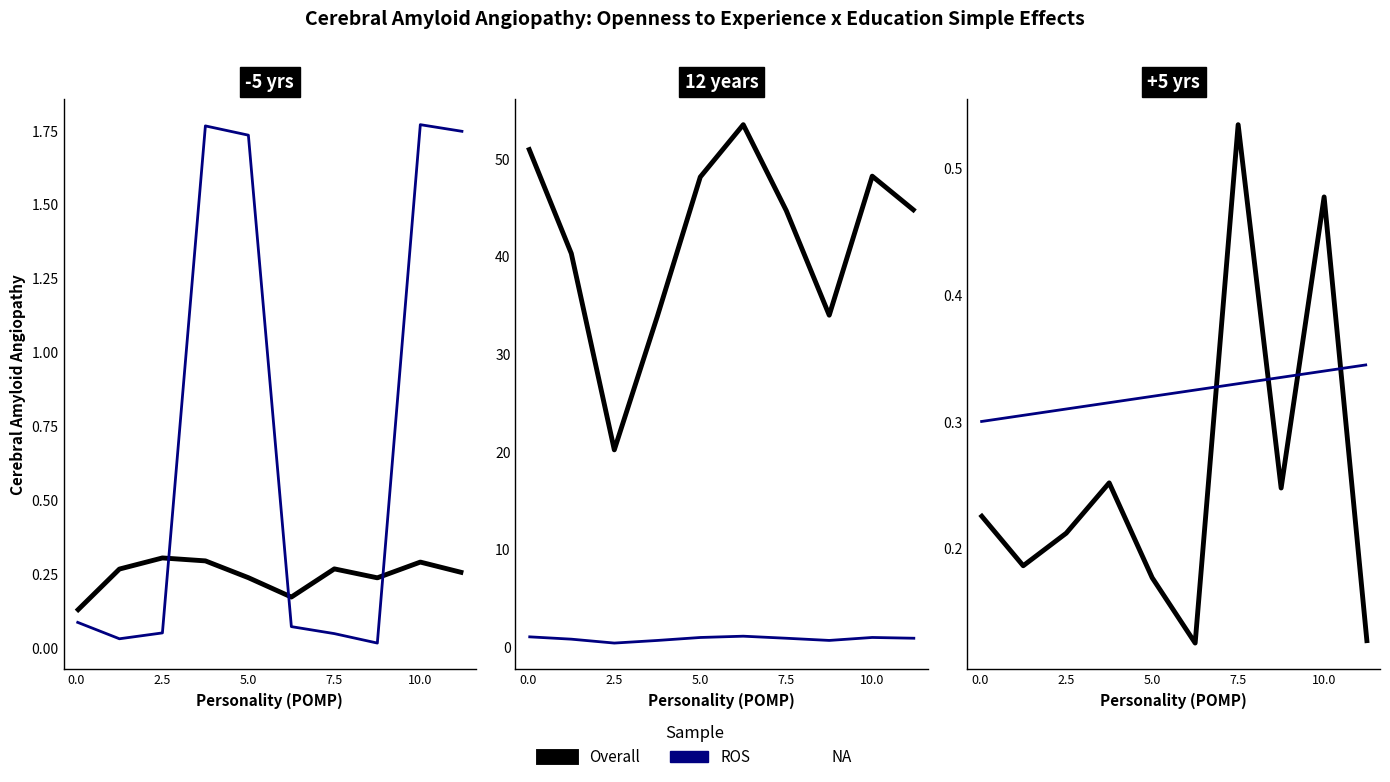

Which has a higher value, 6 or 2.5?

6